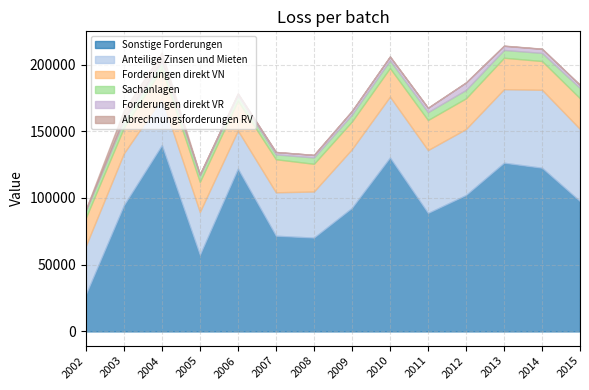

Reading left to right, what are all the values shown in this chart?

Sonstige Forderungen: 27545	94454	139597	57339	121928	71692	70281	92571	130282	88753	102211	126406	122624	97589
Anteilige Zinsen und Mieten: 36423	38957	35124	32173	28684	32553	34569	44011	45653	47125	49464	55128	58456	54088
Forderungen direkt VN: 21125	19152	22248	22557	22278	24791	20754	20748	21448	22526	23008	23552	21560	23020
Sachanlagen: 5085	5482	4971	4479	3968	3651	4743	5107	5728	5920	6300	5848	6064	7677
Forderungen direkt VR: 928	1522	1170	1130	1448	1764	1900	2756	2814	3231	5574	3096	3046	2287
Abrechnungsforderungen RV: 301	6098	6047	33	27	46	32	70	208	57	25	144	151	111